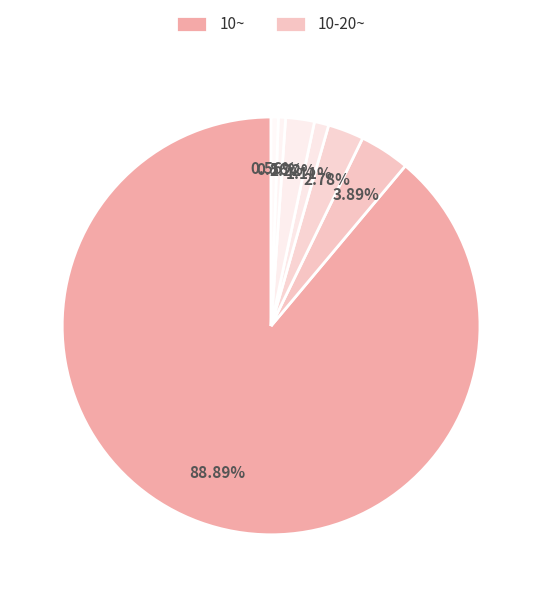

Rank the categories by value from highest to lowest.

10~, 10-20~, 20-30~, 50-75~, 40-50~, 75-100~, 100-200~, 30-40~